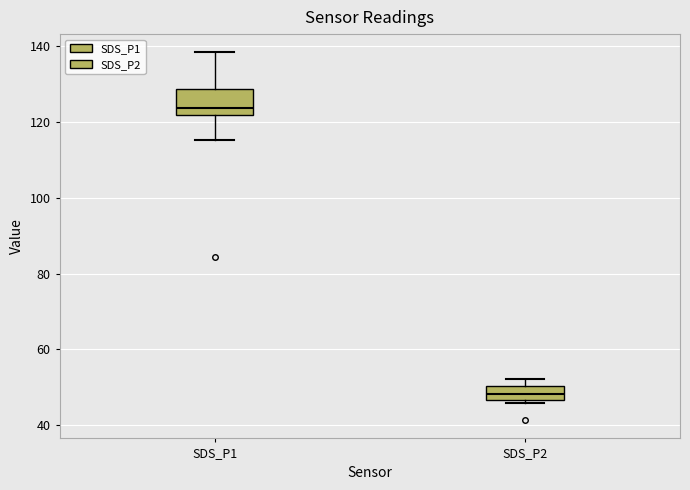

Reading left to right, read every box against the y-axis: the position of its median line, the range the box covers, and the ends of its whiskers. The values are not printed on the chart, so give them approximately, as read against the axis.

SDS_P1: median 124, box 122 to 128, whiskers 116 to 138
SDS_P2: median 48, box 46 to 50, whiskers 46 (just below the box's lower edge) to 52